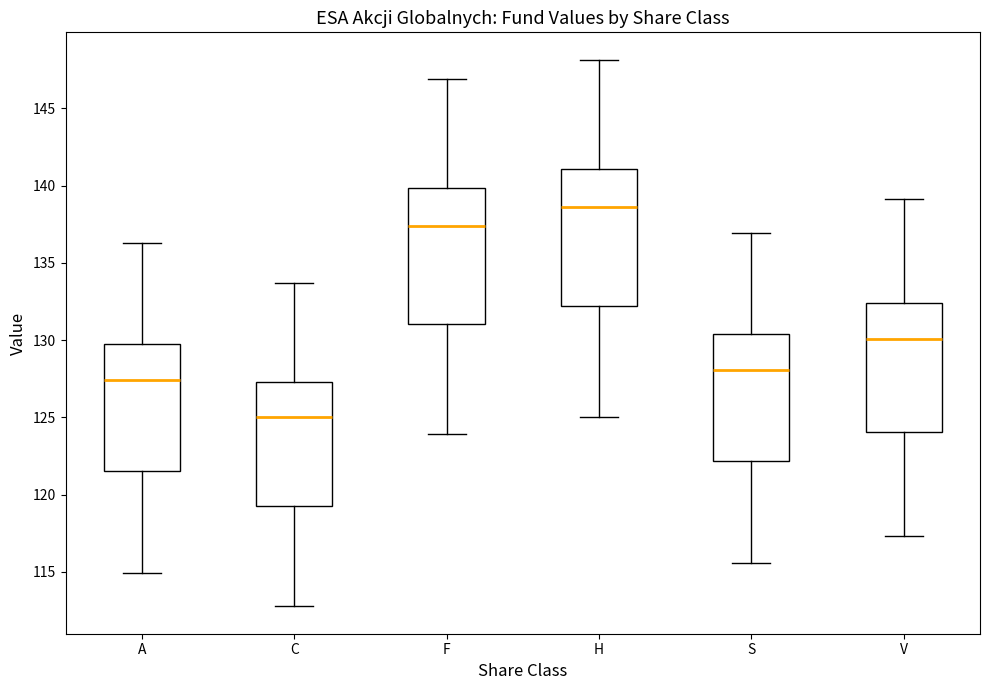

Reading left to right, transcribe this box plot: for each box, give where its median line is, the range the box spans, and where its two whiskers end, as read against the y-axis. The values are not printed on the chart, so give them approximately, as read against the axis.

A: median 127.5, box 121.5 to 130.0, whiskers 115.0 to 136.5
C: median 125.0, box 119.0 to 127.5, whiskers 113.0 to 133.5
F: median 137.5, box 131.0 to 140.0, whiskers 124.0 to 147.0
H: median 138.5, box 132.0 to 141.0, whiskers 125.0 to 148.0
S: median 128.0, box 122.0 to 130.5, whiskers 115.5 to 137.0
V: median 130.0, box 124.0 to 132.5, whiskers 117.5 to 139.0